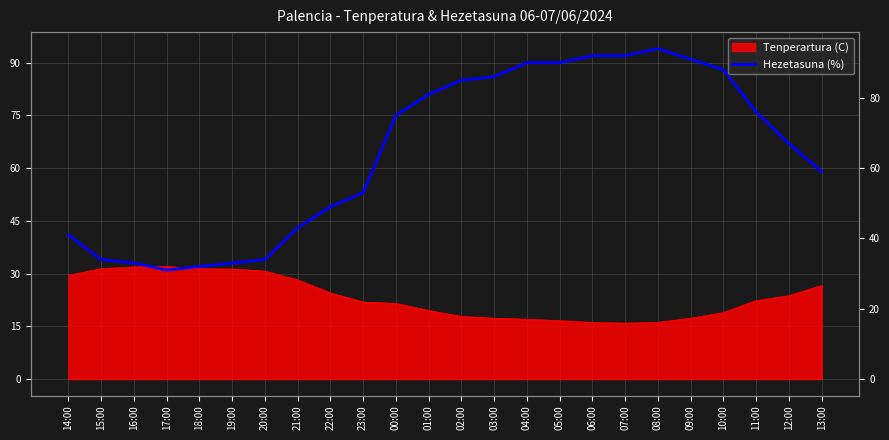

What is the label of the 9th point from the left?

22:00